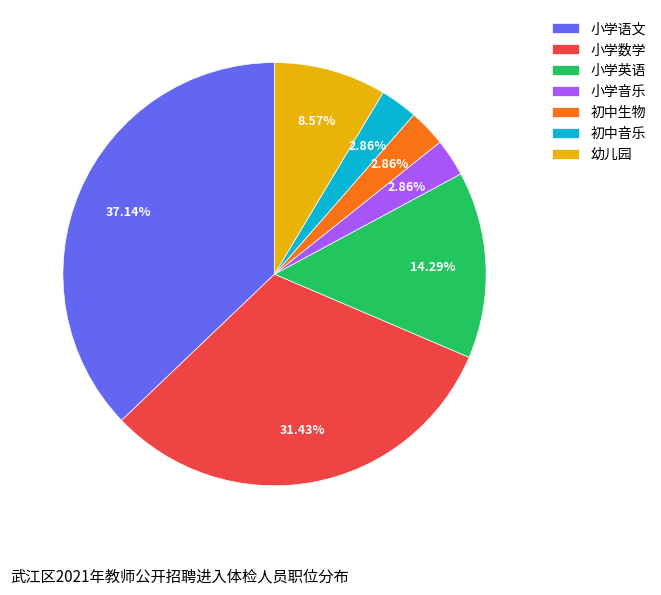

To the nearest percent, what percentage of the pie is 初中音乐?

3%